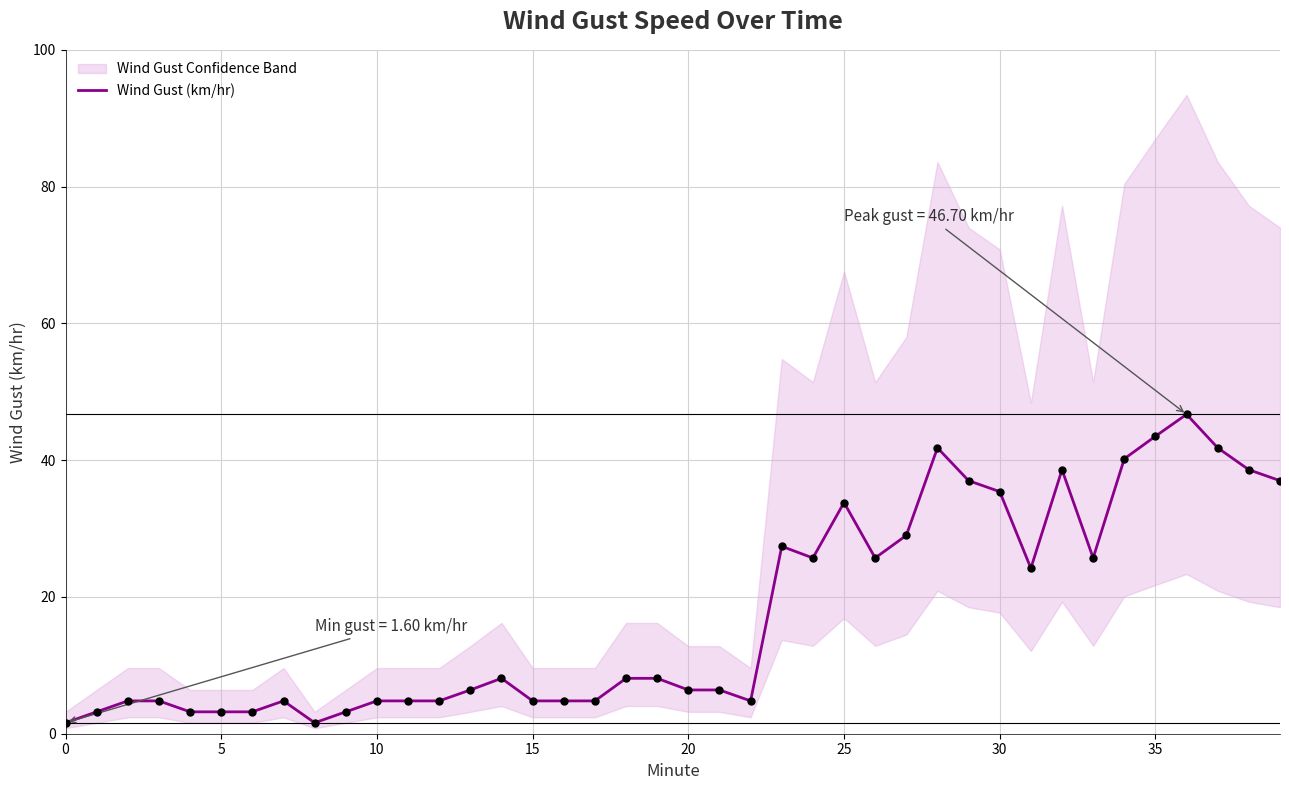

Between 18 and 36, which is larger?

36